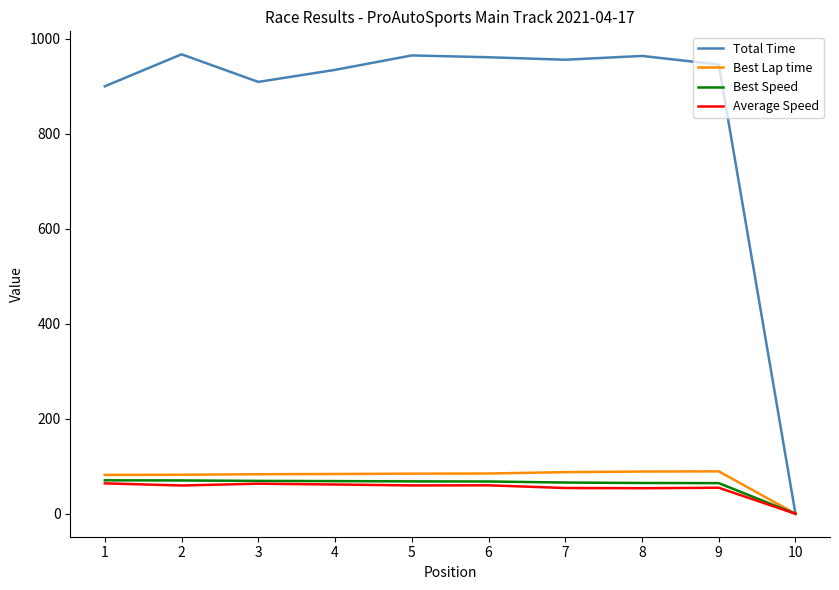

Which series has the largest total across all categories?

Total Time